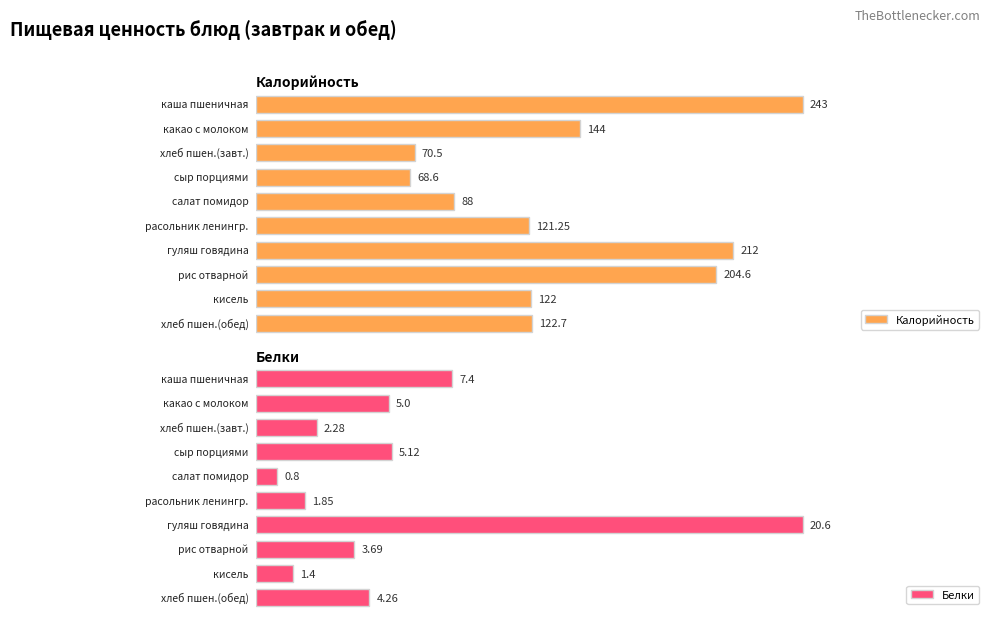

Which series has the largest range (max minus min)?

Калорийность